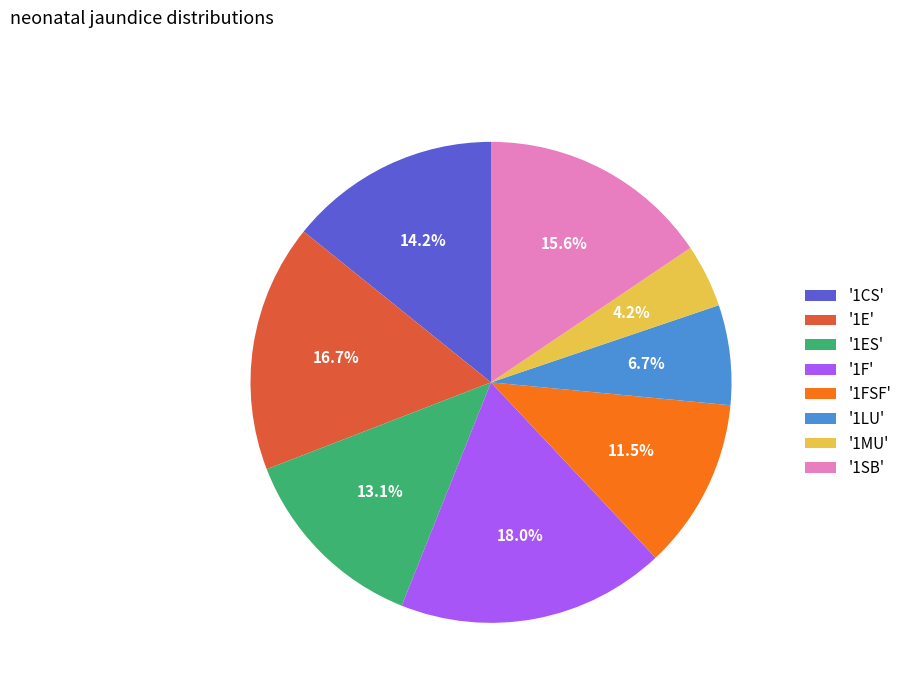

What is the smallest slice in the pie chart?

'1MU'